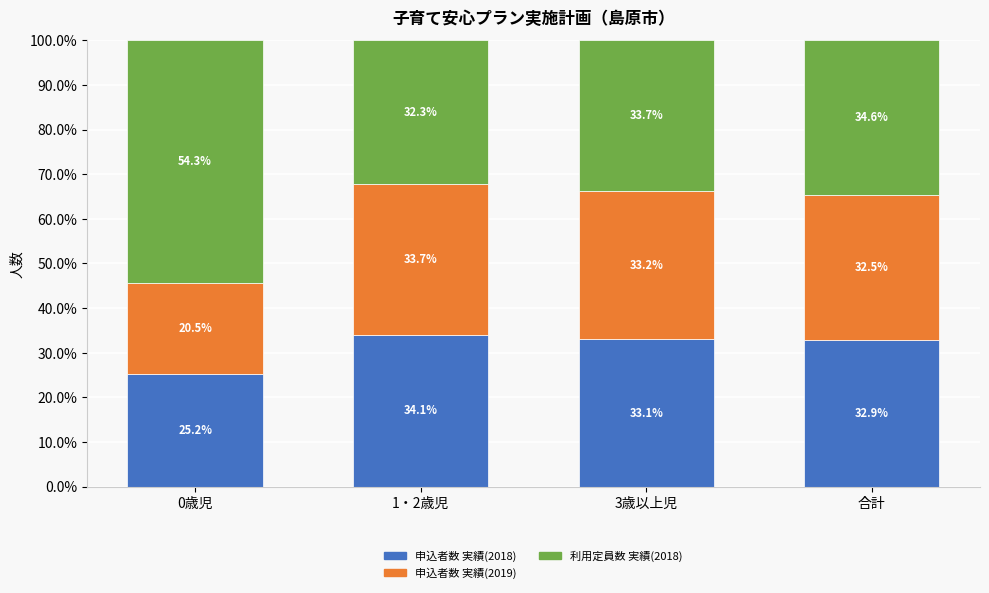

What is the sum of the 申込者数 実績(2018) values at 3歳以上児 and 0歳児?

58.3